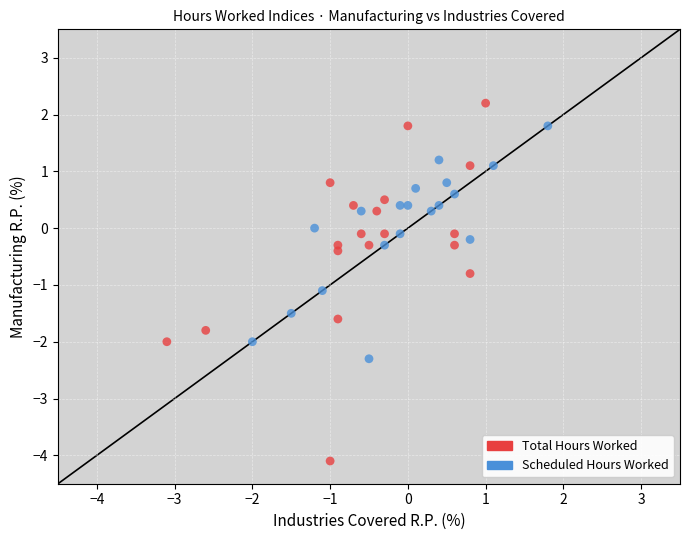

Which series reaches the maximum Y coordinate?

Total Hours Worked